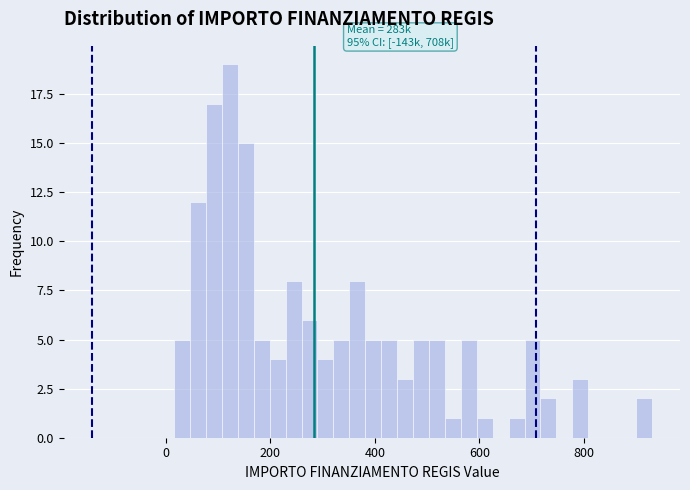

Read against the x-axis, roughly where is the centre of the tallest bar?

120